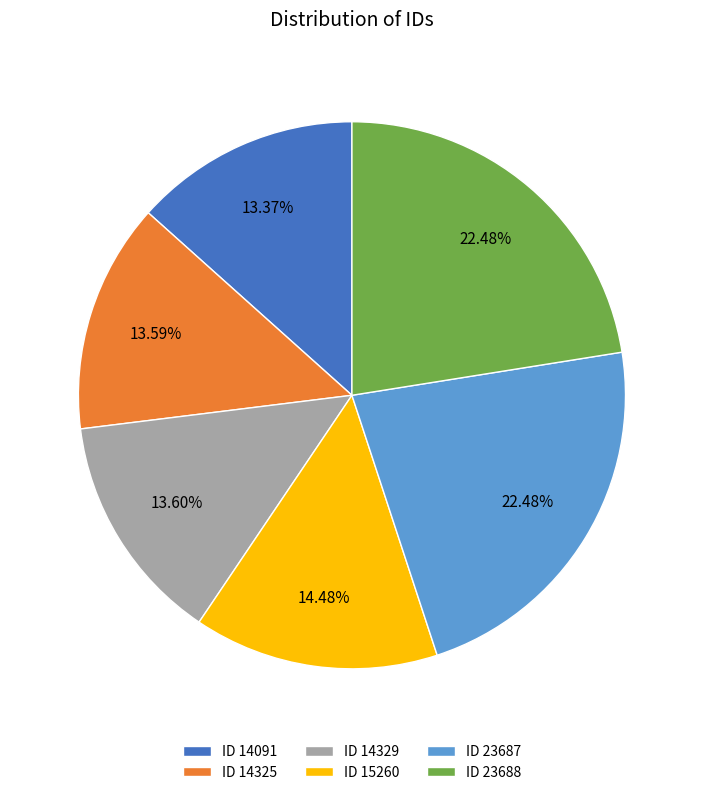

Is the sum of ID 23688 and ID 14325 greater than half?

No